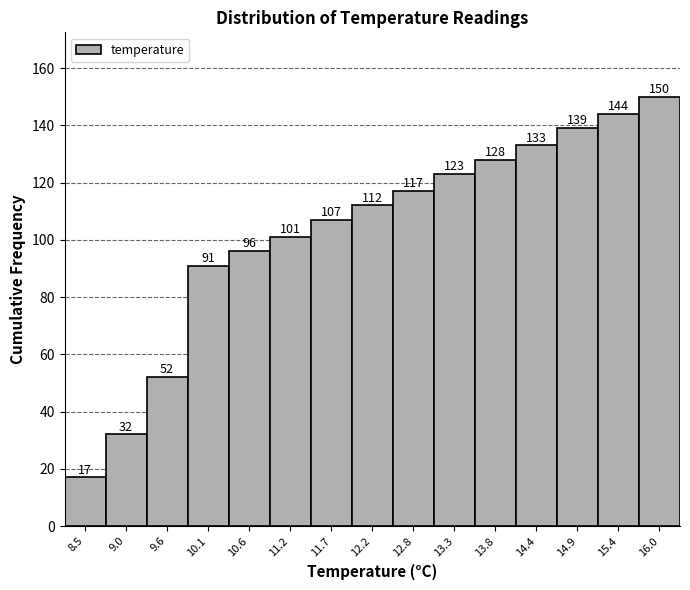

Reading left to right, transcribe all the data shown in this chart.

17	32	52	91	96	101	107	112	117	123	128	133	139	144	150